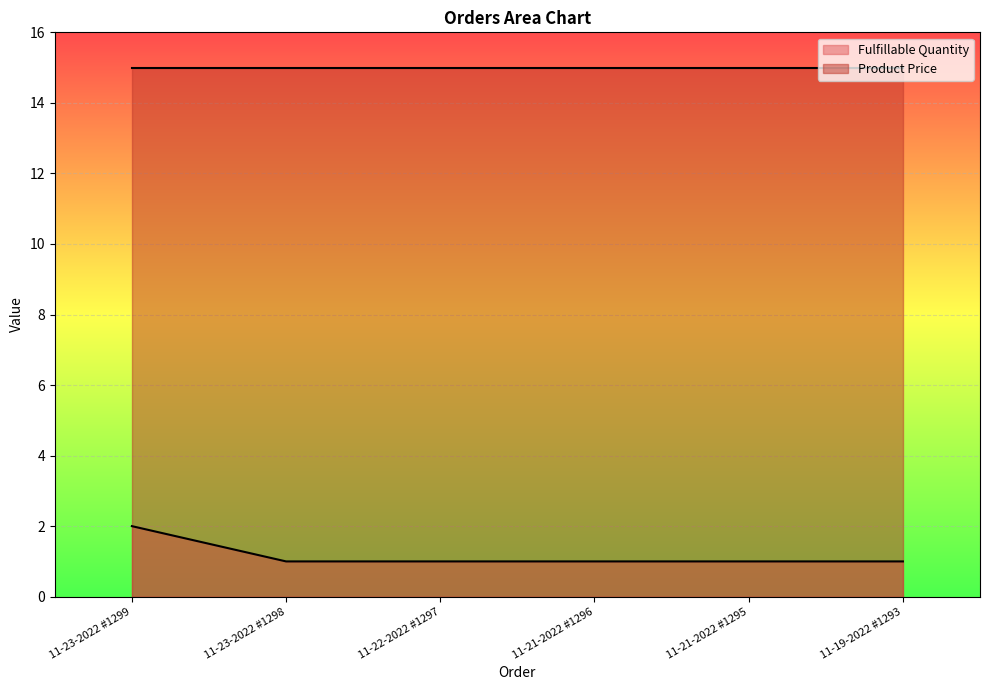

What is the minimum value shown in the chart?

1.0